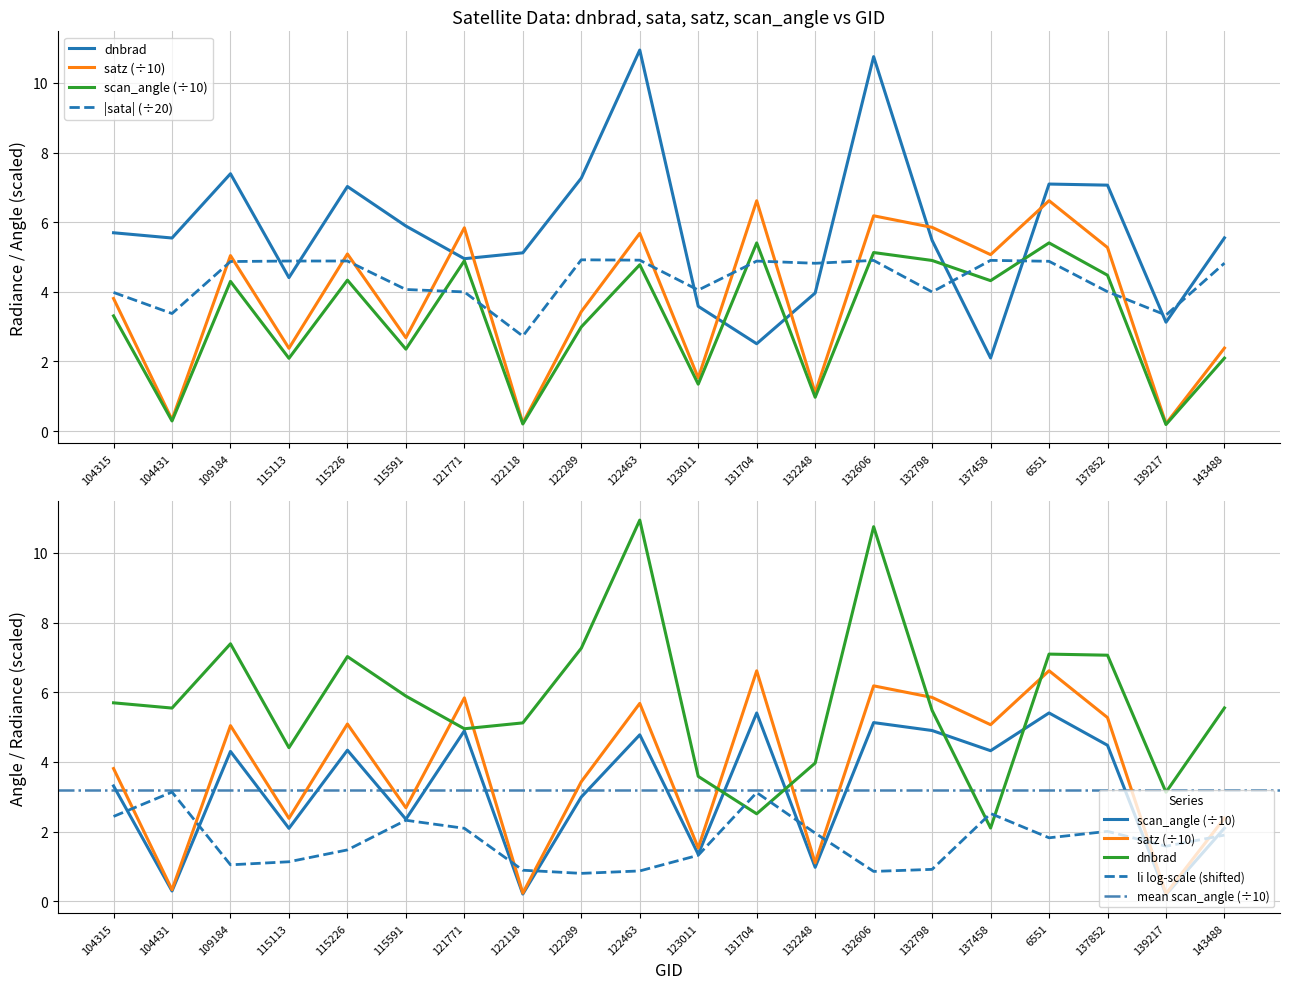

What is the spread (max minus min) of values at 122289?

4.3